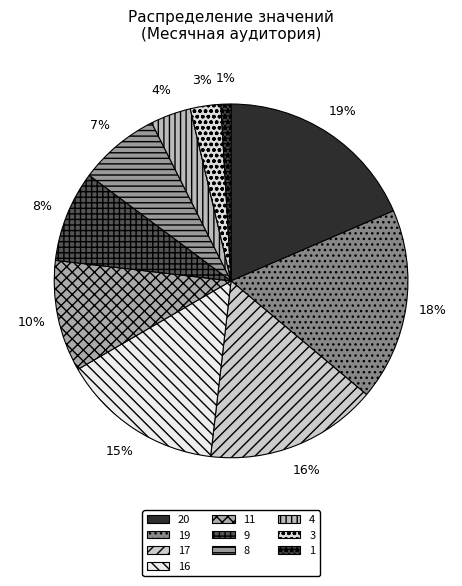

Rank the categories by value from lowest to highest.

1, 3, 4, 8, 9, 11, 16, 17, 19, 20